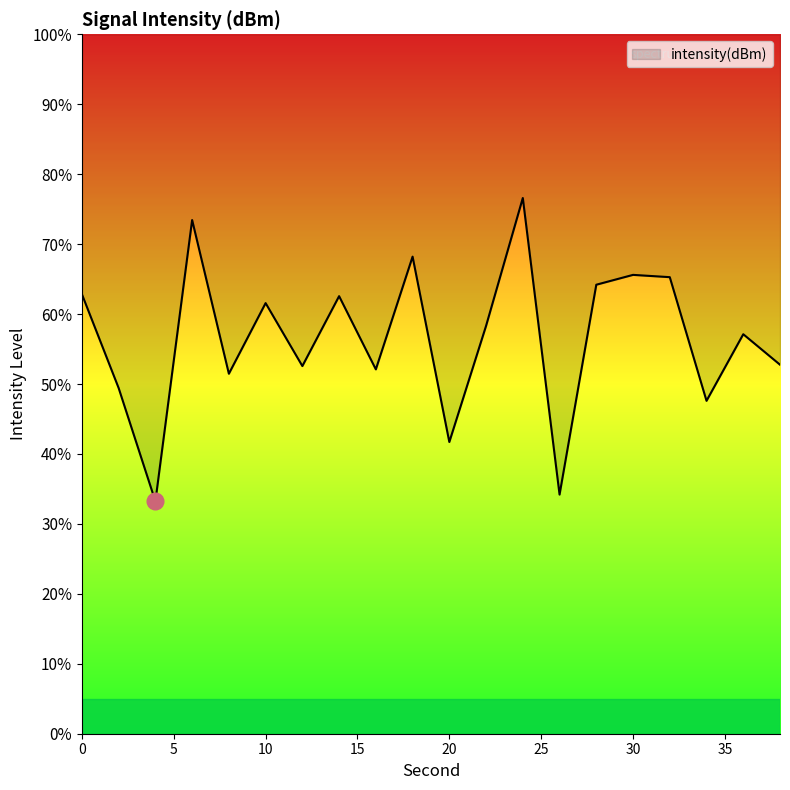

How many lines are shown in the chart?

1